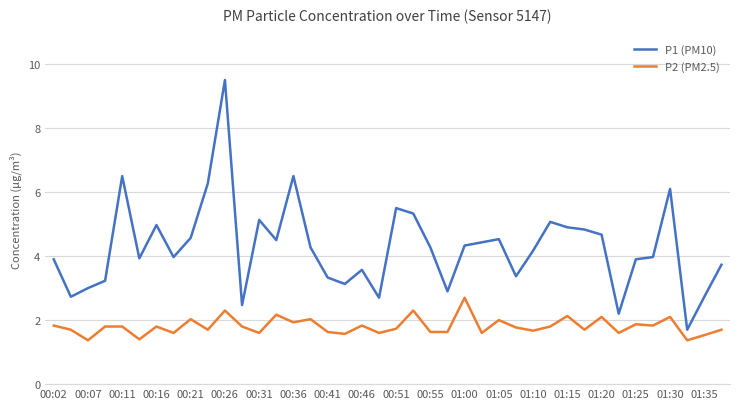

Which series has the largest total across all categories?

P1 (PM10)